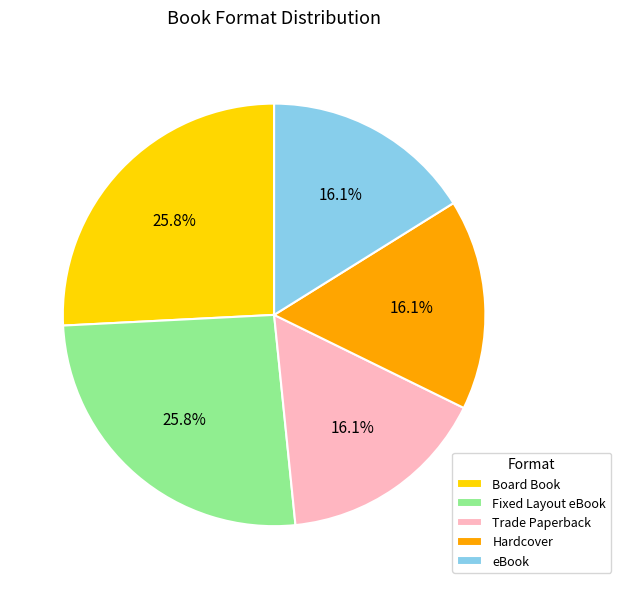

How much of the chart is everything except Trade Paperback?

83.9%